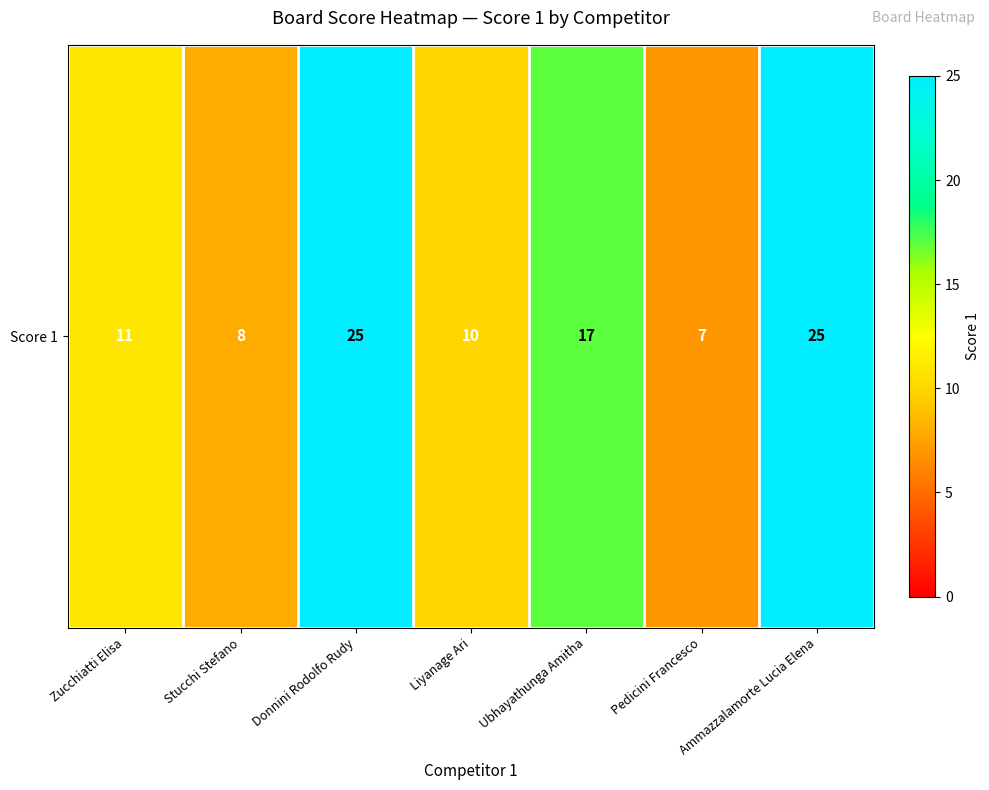

Which has a higher value, Liyanage Ari or Stucchi Stefano?

Liyanage Ari